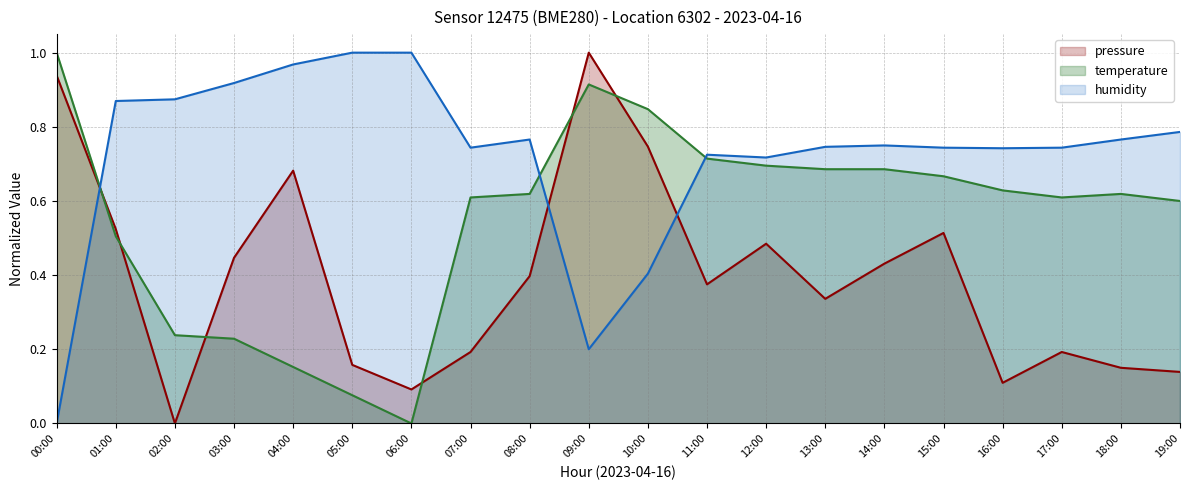

At which category is the sum across all series the highest?

09:00